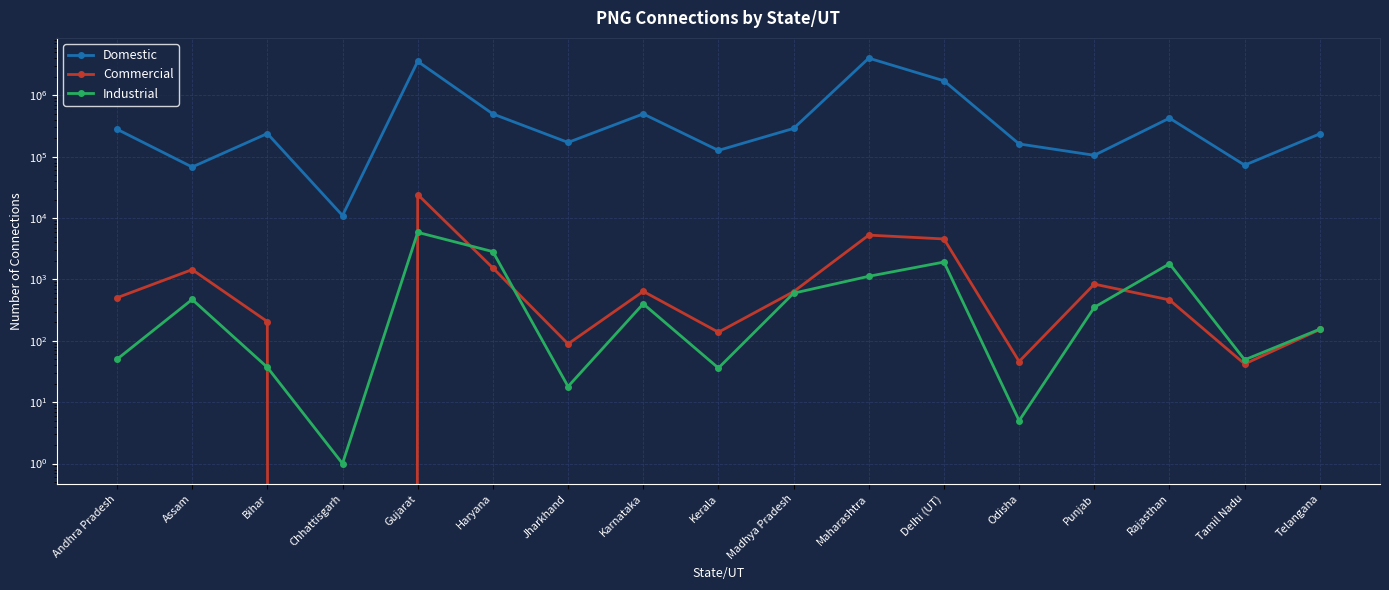

Reading left to right, extract all data points from this chart.

Domestic: Andhra Pradesh=280223	Assam=67830	Bihar=238358	Chhattisgarh=11002	Gujarat=3570911	Haryana=496926	Jharkhand=170724	Karnataka=497747	Kerala=126579	Madhya Pradesh=288661	Maharashtra=4030722	Delhi (UT)=1723294	Odisha=161281	Punjab=105429	Rajasthan=424779	Tamil Nadu=72759	Telangana=235918
Commercial: Andhra Pradesh=503	Assam=1446	Bihar=206	Chhattisgarh=0	Gujarat=24188	Haryana=1539	Jharkhand=89	Karnataka=640	Kerala=138	Madhya Pradesh=633	Maharashtra=5272	Delhi (UT)=4568	Odisha=46	Punjab=839	Rajasthan=464	Tamil Nadu=42	Telangana=153
Industrial: Andhra Pradesh=50	Assam=472	Bihar=37	Chhattisgarh=1	Gujarat=5852	Haryana=2839	Jharkhand=18	Karnataka=401	Kerala=36	Madhya Pradesh=597	Maharashtra=1125	Delhi (UT)=1921	Odisha=5	Punjab=352	Rajasthan=1801	Tamil Nadu=49	Telangana=155